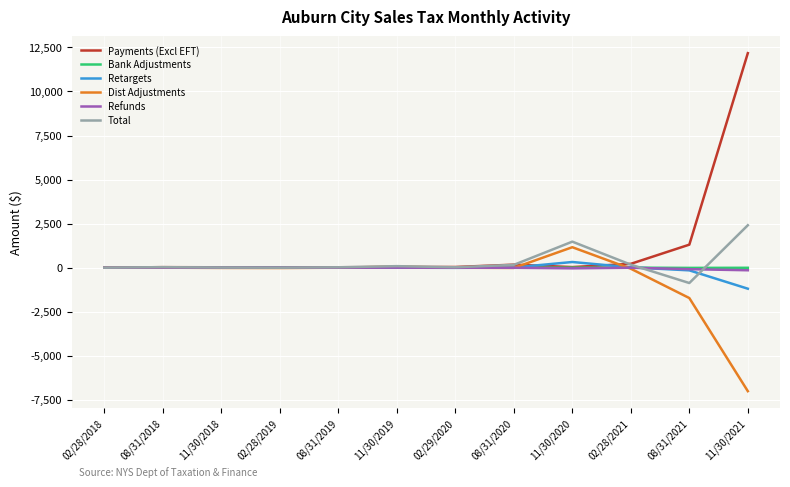

Is it true that Bank Adjustments equals 0.0 at 11/30/2018?

True